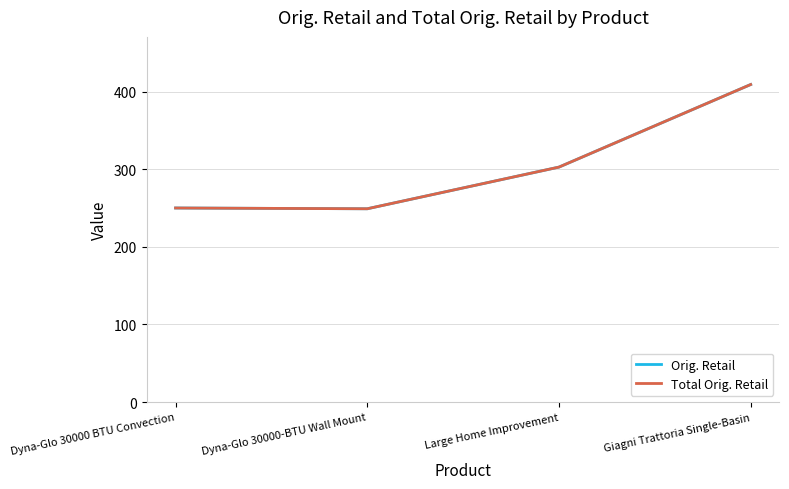

What is the average value of the Orig. Retail series?

302.7